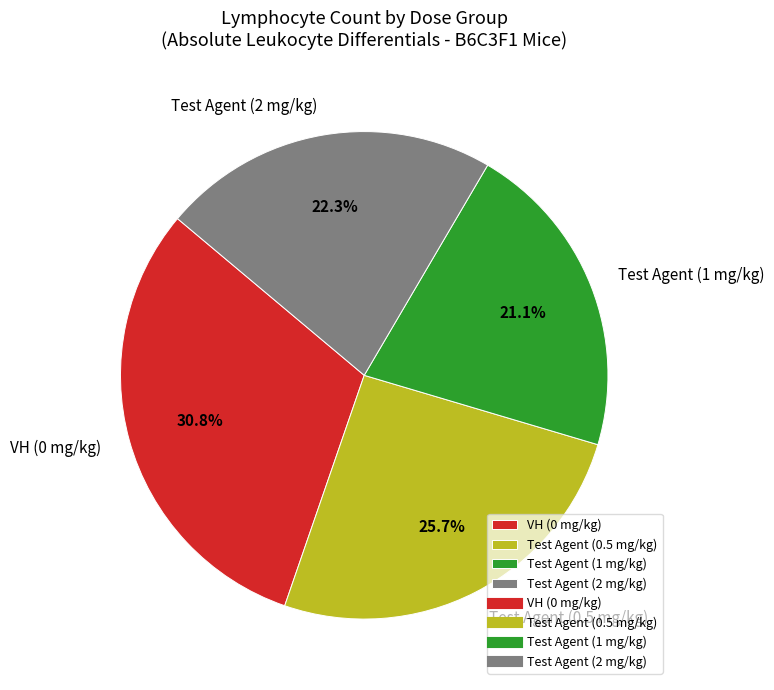

To the nearest percent, what percentage of the pie is Test Agent (0.5 mg/kg)?

26%